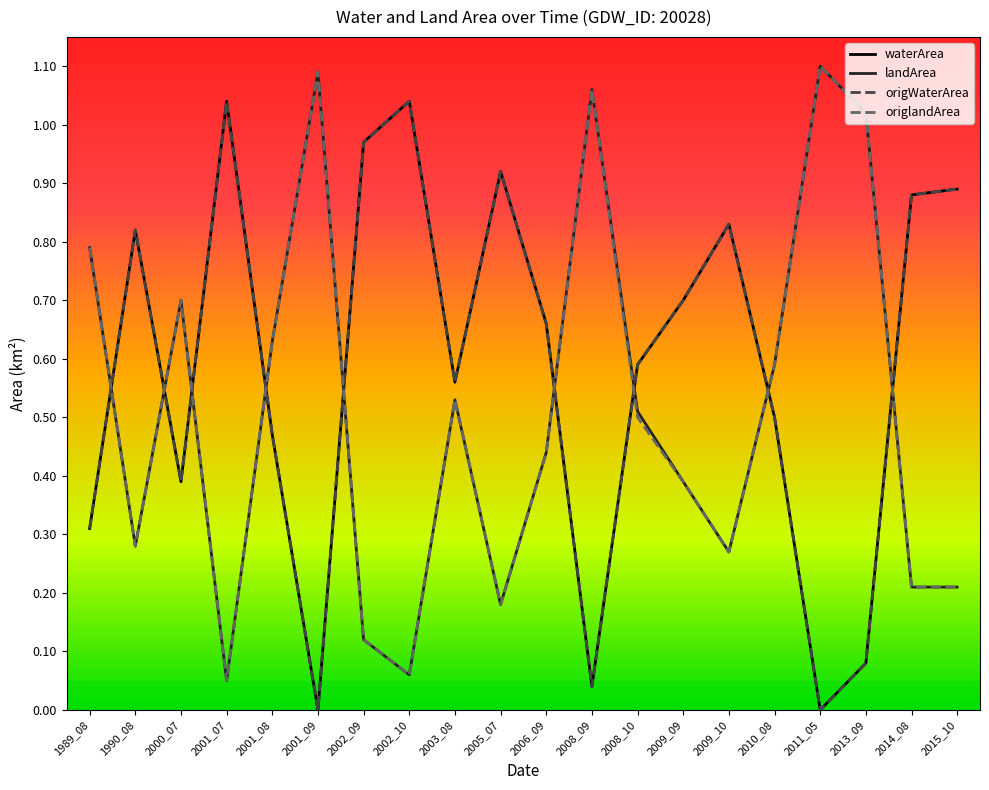

What is the maximum value shown in the chart?

1.1